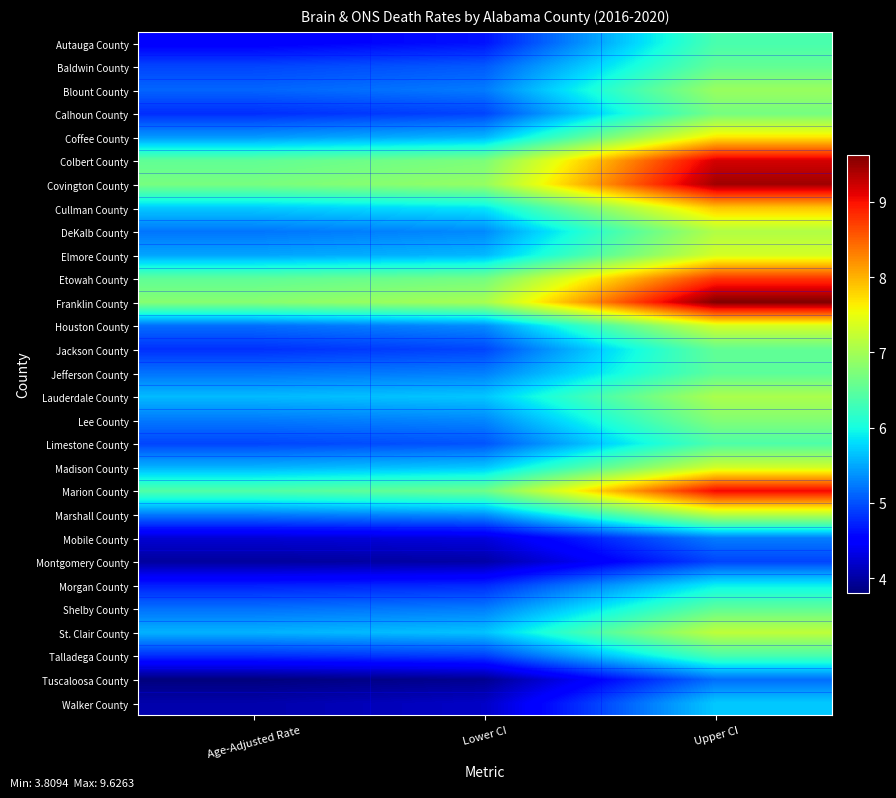

At which category does the chart reach its peak across all series?

Upper CI